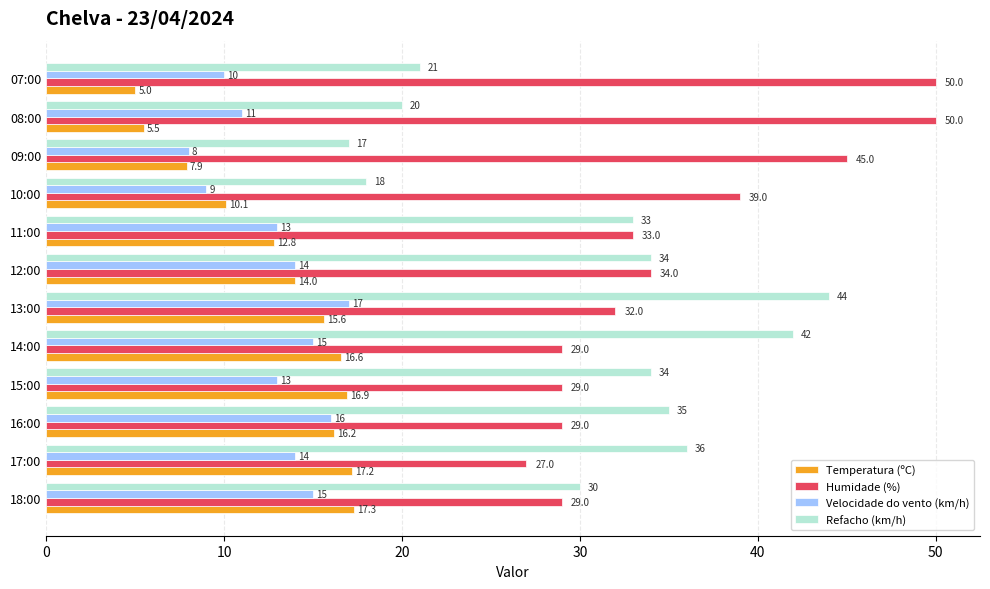

How many Velocidade do vento (km/h) values are between 11 and 15?

7